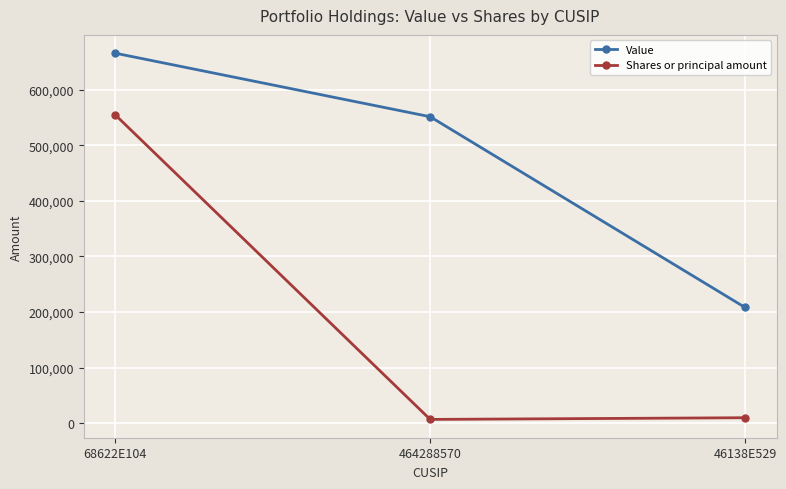

Rank the series by their average value, from highest to lowest.

Value, Shares or principal amount